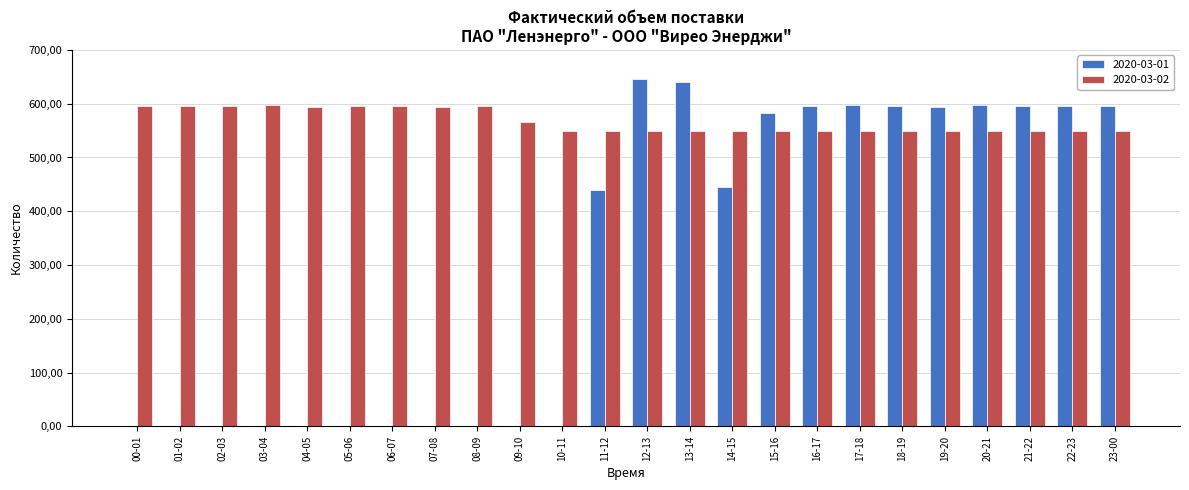

What are all the series names shown in the legend?

2020-03-01, 2020-03-02